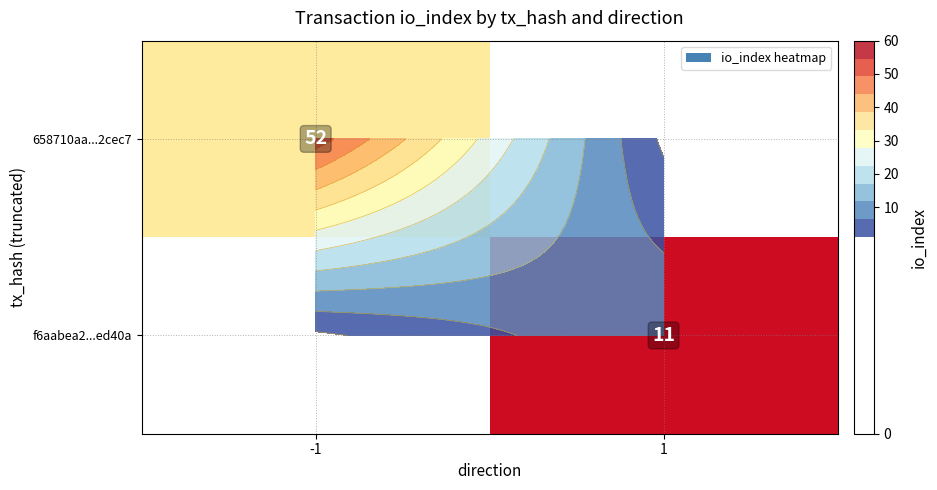

How many series are shown in this chart?

2